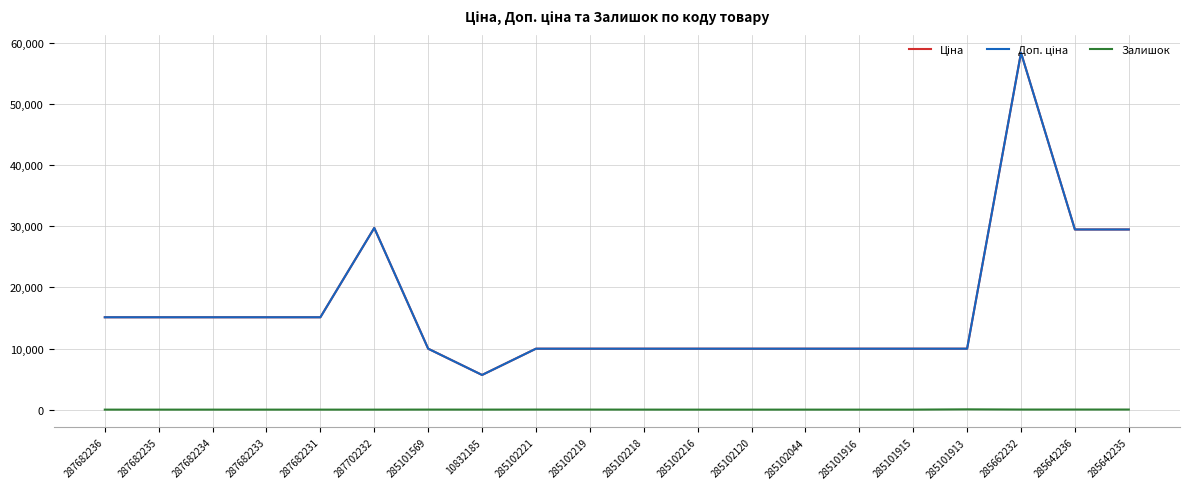

Reading right to left, list all the values displayed in this chart.

Ціна: 29491.5	29491.5	58426.5	9975.0	9975.0	9975.0	9975.0	9975.0	9975.0	9975.0	9975.0	9975.0	5673.8	9975.0	29747.2	15120.0	15120.0	15120.0	15120.0	15120.0
Доп. ціна: 29491.5	29491.5	58426.5	9975.0	9975.0	9975.0	9975.0	9975.0	9975.0	9975.0	9975.0	9975.0	5673.8	9975.0	29747.2	15120.0	15120.0	15120.0	15120.0	15120.0
Залишок: 13.0	14.0	14.0	45.0	0.0	0.0	1.0	0.0	0.0	3.0	9.0	11.0	4.0	7.0	0.0	0.0	0.0	0.0	0.0	0.0